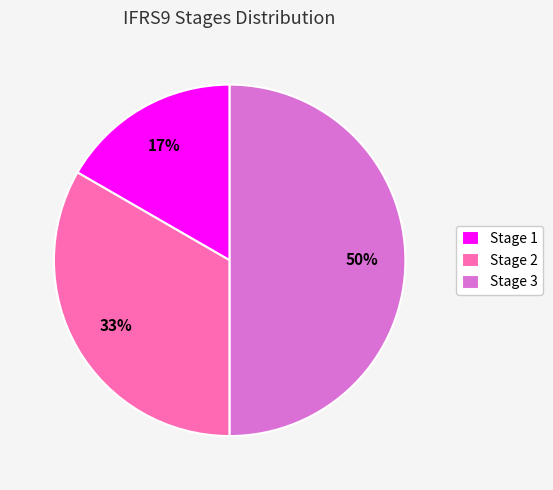

Do Stage 3 and Stage 1 together represent more than half of the pie?

Yes